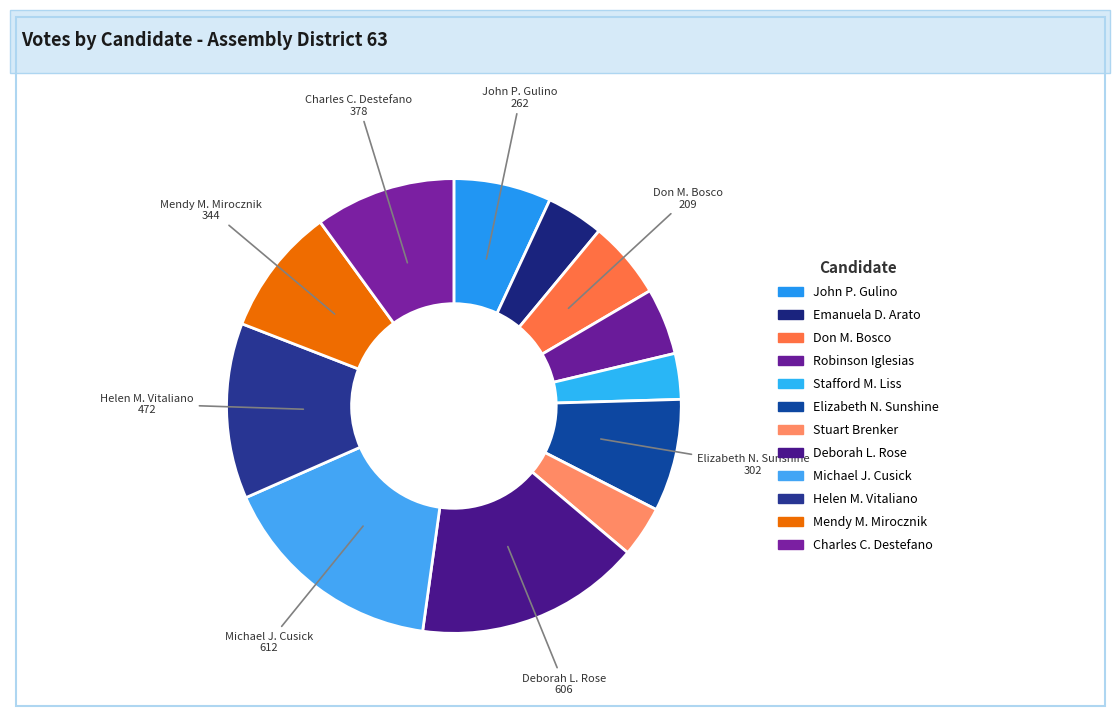

Is it true that Charles C. Destefano is 10% of the pie?

True